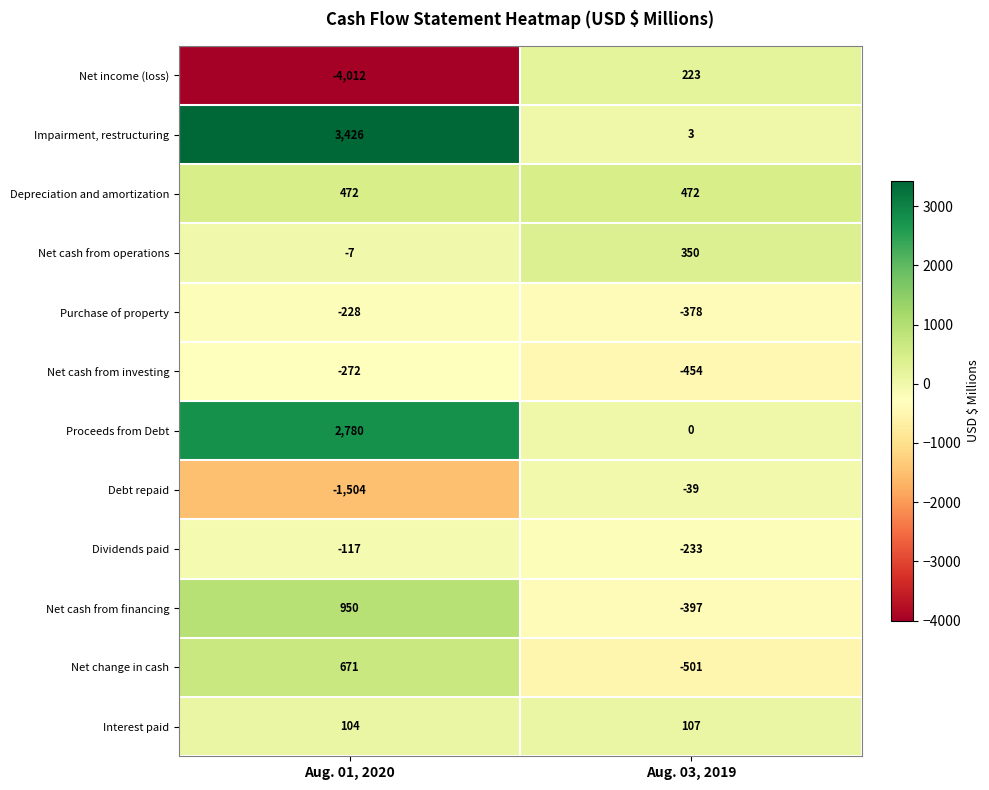

The Purchase of property series shows -228 at Aug. 01, 2020. True or false?

True